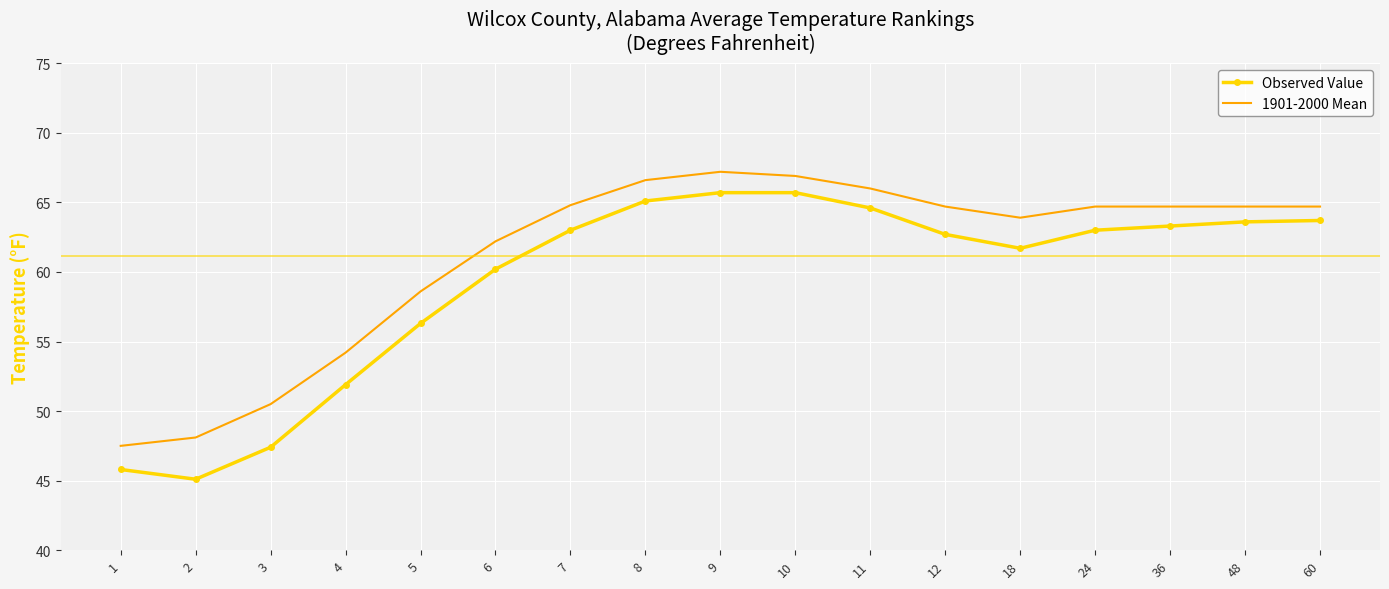

True or false: 1901-2000 Mean and Observed Value cross at least once.

False